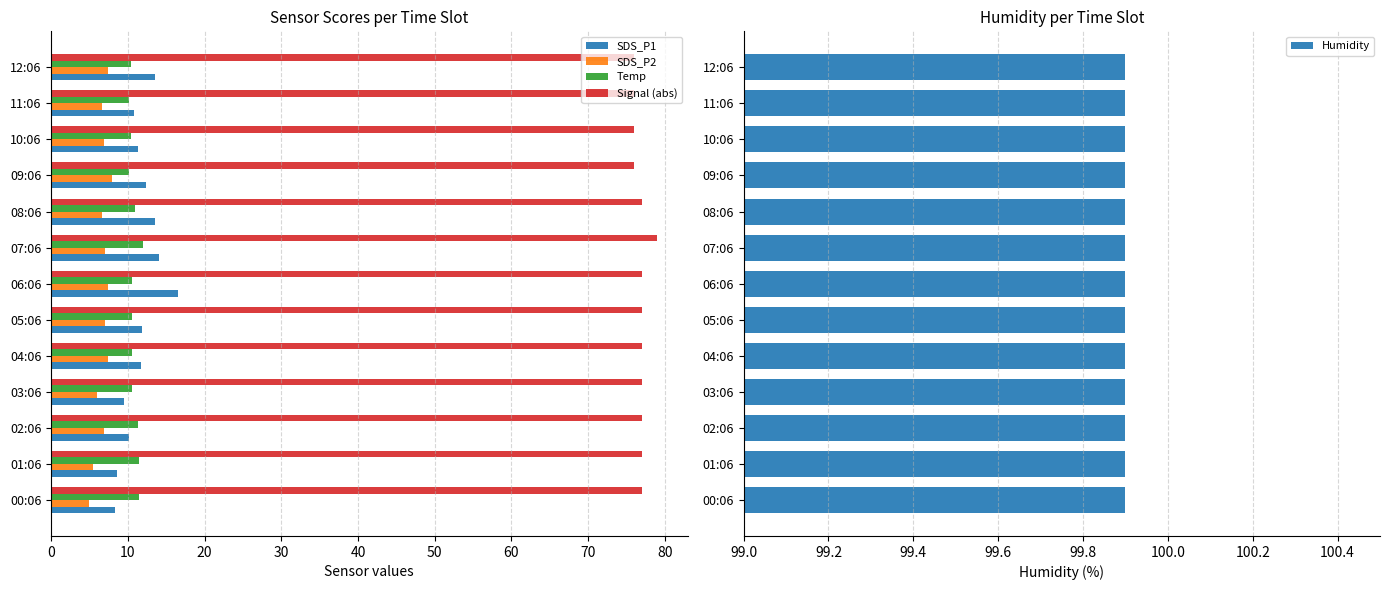

What is the value of the Signal (abs) bar at the 4th from the left?

77.0